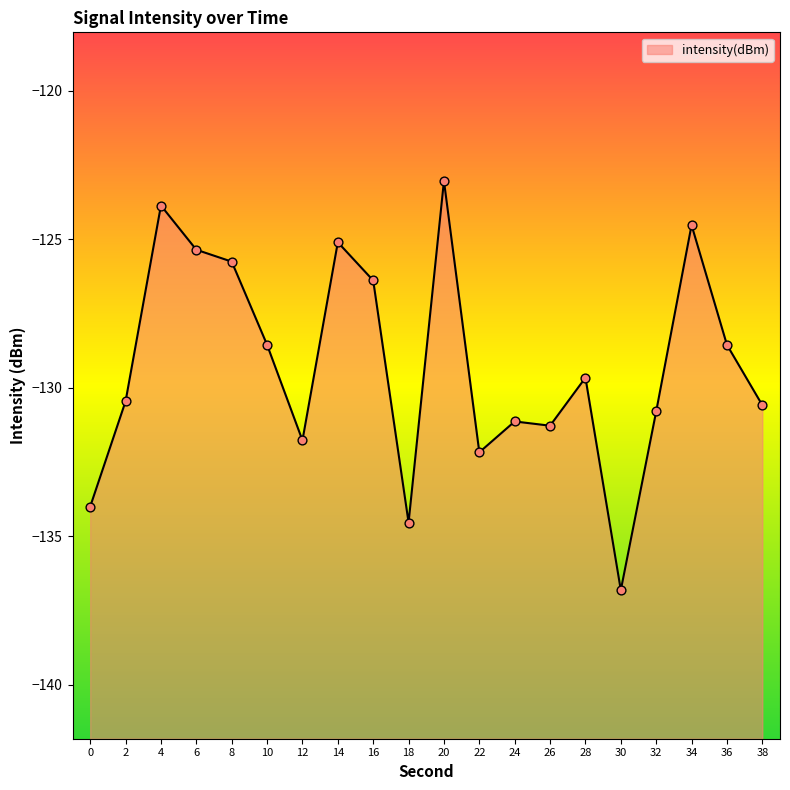

Which has a higher value, 0 or 20?

20